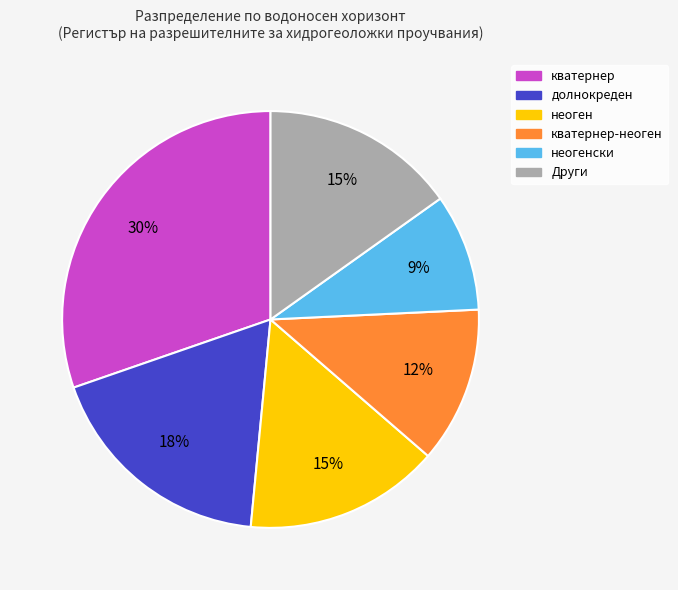

To the nearest percent, what is the difference between the largest and smallest slice percentages?

21%